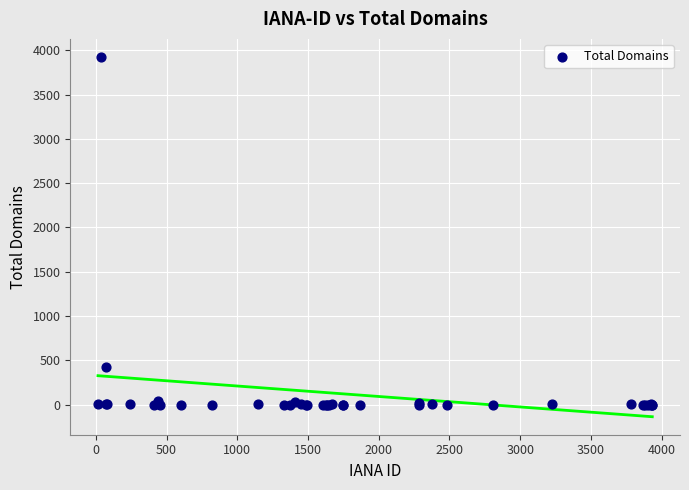

What Y value in the scatter plot is closest to 1962?

429